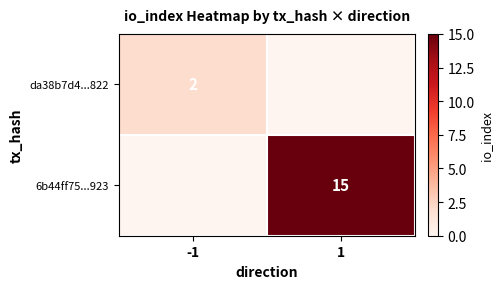

True or false: da38b7d4...822 has a value of 2 at -1.

True